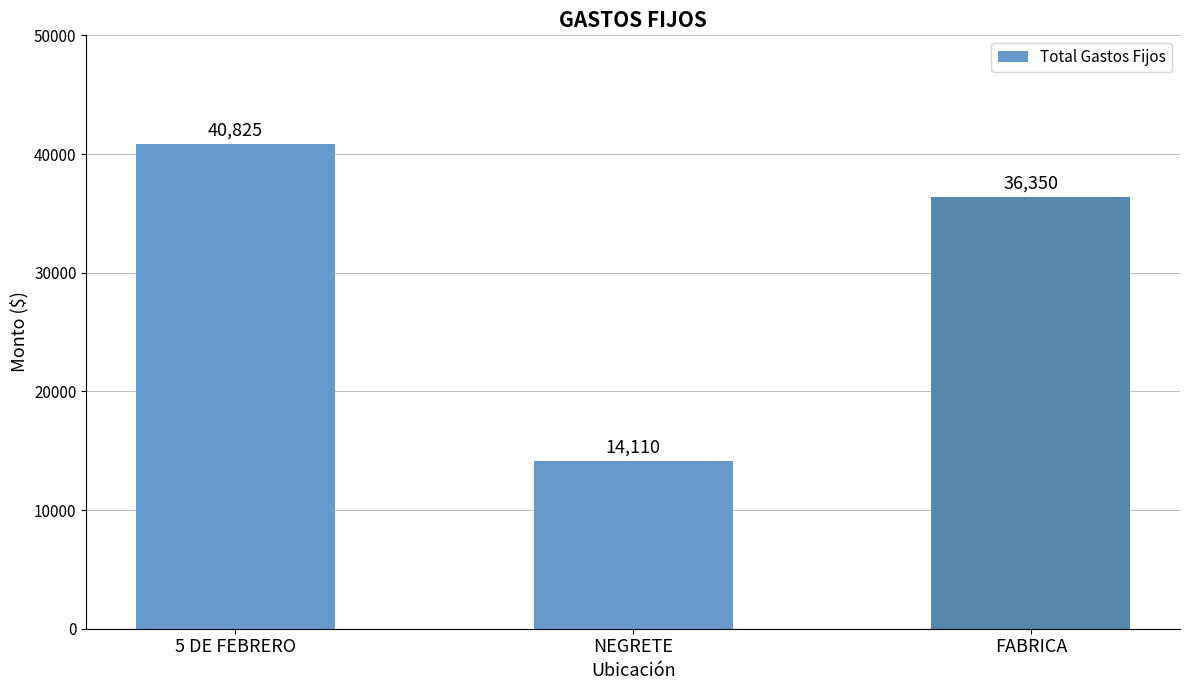

Rank the categories by value from highest to lowest.

5 DE FEBRERO, FABRICA, NEGRETE